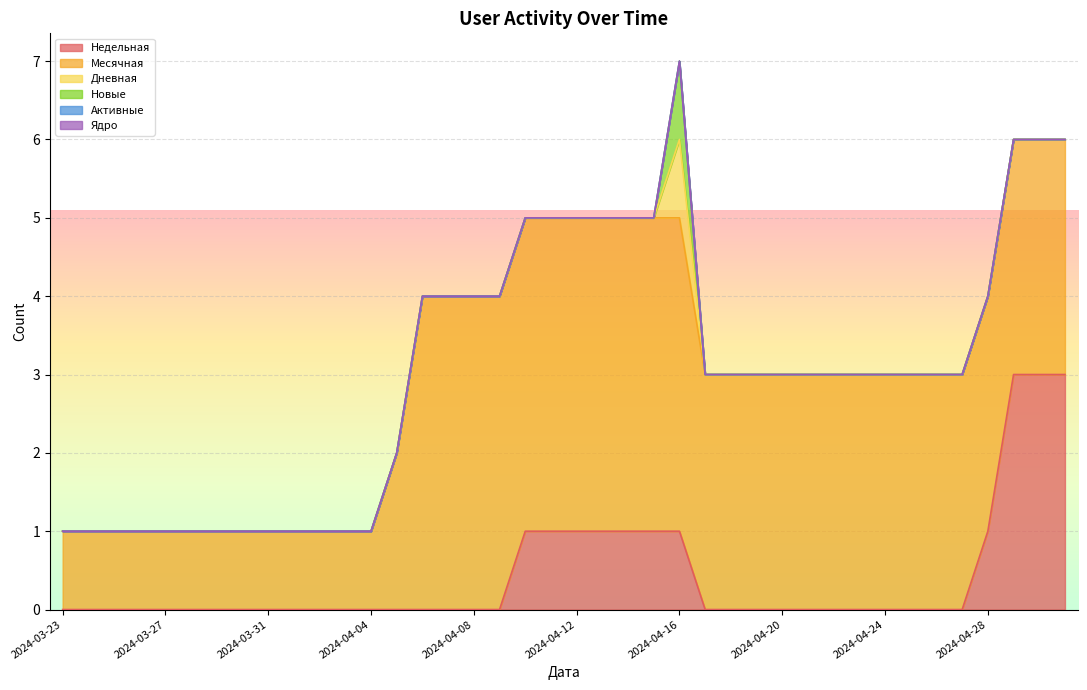

Reading left to right, transcribe all the data shown in this chart.

Недельная: 2024-03-23=0	2024-03-24=0	2024-03-25=0	2024-03-26=0	2024-03-27=0	2024-03-28=0	2024-03-29=0	2024-03-30=0	2024-03-31=0	2024-04-01=0	2024-04-02=0	2024-04-03=0	2024-04-04=0	2024-04-05=0	2024-04-06=0	2024-04-07=0	2024-04-08=0	2024-04-09=0	2024-04-10=1	2024-04-11=1	2024-04-12=1	2024-04-13=1	2024-04-14=1	2024-04-15=1	2024-04-16=1	2024-04-17=0	2024-04-18=0	2024-04-19=0	2024-04-20=0	2024-04-21=0	2024-04-22=0	2024-04-23=0	2024-04-24=0	2024-04-25=0	2024-04-26=0	2024-04-27=0	2024-04-28=1	2024-04-29=3	2024-04-30=3	2024-05-01=3
Месячная: 2024-03-23=1	2024-03-24=1	2024-03-25=1	2024-03-26=1	2024-03-27=1	2024-03-28=1	2024-03-29=1	2024-03-30=1	2024-03-31=1	2024-04-01=1	2024-04-02=1	2024-04-03=1	2024-04-04=1	2024-04-05=2	2024-04-06=4	2024-04-07=4	2024-04-08=4	2024-04-09=4	2024-04-10=4	2024-04-11=4	2024-04-12=4	2024-04-13=4	2024-04-14=4	2024-04-15=4	2024-04-16=4	2024-04-17=3	2024-04-18=3	2024-04-19=3	2024-04-20=3	2024-04-21=3	2024-04-22=3	2024-04-23=3	2024-04-24=3	2024-04-25=3	2024-04-26=3	2024-04-27=3	2024-04-28=3	2024-04-29=3	2024-04-30=3	2024-05-01=3
Дневная: 2024-03-23=0	2024-03-24=0	2024-03-25=0	2024-03-26=0	2024-03-27=0	2024-03-28=0	2024-03-29=0	2024-03-30=0	2024-03-31=0	2024-04-01=0	2024-04-02=0	2024-04-03=0	2024-04-04=0	2024-04-05=0	2024-04-06=0	2024-04-07=0	2024-04-08=0	2024-04-09=0	2024-04-10=0	2024-04-11=0	2024-04-12=0	2024-04-13=0	2024-04-14=0	2024-04-15=0	2024-04-16=1	2024-04-17=0	2024-04-18=0	2024-04-19=0	2024-04-20=0	2024-04-21=0	2024-04-22=0	2024-04-23=0	2024-04-24=0	2024-04-25=0	2024-04-26=0	2024-04-27=0	2024-04-28=0	2024-04-29=0	2024-04-30=0	2024-05-01=0
Новые: 2024-03-23=0	2024-03-24=0	2024-03-25=0	2024-03-26=0	2024-03-27=0	2024-03-28=0	2024-03-29=0	2024-03-30=0	2024-03-31=0	2024-04-01=0	2024-04-02=0	2024-04-03=0	2024-04-04=0	2024-04-05=0	2024-04-06=0	2024-04-07=0	2024-04-08=0	2024-04-09=0	2024-04-10=0	2024-04-11=0	2024-04-12=0	2024-04-13=0	2024-04-14=0	2024-04-15=0	2024-04-16=1	2024-04-17=0	2024-04-18=0	2024-04-19=0	2024-04-20=0	2024-04-21=0	2024-04-22=0	2024-04-23=0	2024-04-24=0	2024-04-25=0	2024-04-26=0	2024-04-27=0	2024-04-28=0	2024-04-29=0	2024-04-30=0	2024-05-01=0
Активные: 2024-03-23=0	2024-03-24=0	2024-03-25=0	2024-03-26=0	2024-03-27=0	2024-03-28=0	2024-03-29=0	2024-03-30=0	2024-03-31=0	2024-04-01=0	2024-04-02=0	2024-04-03=0	2024-04-04=0	2024-04-05=0	2024-04-06=0	2024-04-07=0	2024-04-08=0	2024-04-09=0	2024-04-10=0	2024-04-11=0	2024-04-12=0	2024-04-13=0	2024-04-14=0	2024-04-15=0	2024-04-16=0	2024-04-17=0	2024-04-18=0	2024-04-19=0	2024-04-20=0	2024-04-21=0	2024-04-22=0	2024-04-23=0	2024-04-24=0	2024-04-25=0	2024-04-26=0	2024-04-27=0	2024-04-28=0	2024-04-29=0	2024-04-30=0	2024-05-01=0
Ядро: 2024-03-23=0	2024-03-24=0	2024-03-25=0	2024-03-26=0	2024-03-27=0	2024-03-28=0	2024-03-29=0	2024-03-30=0	2024-03-31=0	2024-04-01=0	2024-04-02=0	2024-04-03=0	2024-04-04=0	2024-04-05=0	2024-04-06=0	2024-04-07=0	2024-04-08=0	2024-04-09=0	2024-04-10=0	2024-04-11=0	2024-04-12=0	2024-04-13=0	2024-04-14=0	2024-04-15=0	2024-04-16=0	2024-04-17=0	2024-04-18=0	2024-04-19=0	2024-04-20=0	2024-04-21=0	2024-04-22=0	2024-04-23=0	2024-04-24=0	2024-04-25=0	2024-04-26=0	2024-04-27=0	2024-04-28=0	2024-04-29=0	2024-04-30=0	2024-05-01=0